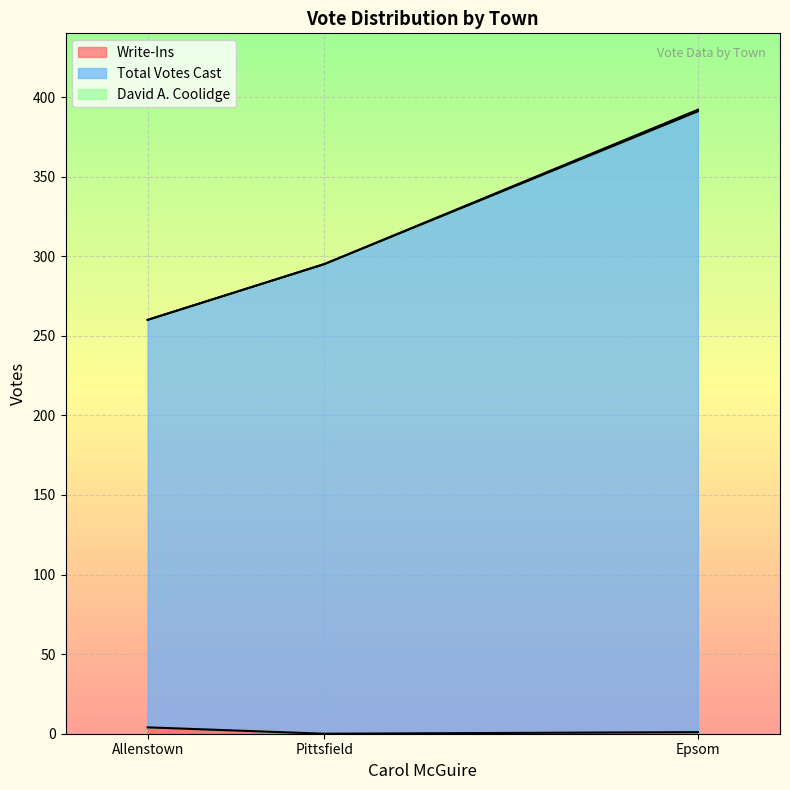

Is the value of Total Votes Cast at Allenstown greater than the value of David A. Coolidge at Pittsfield?

Yes